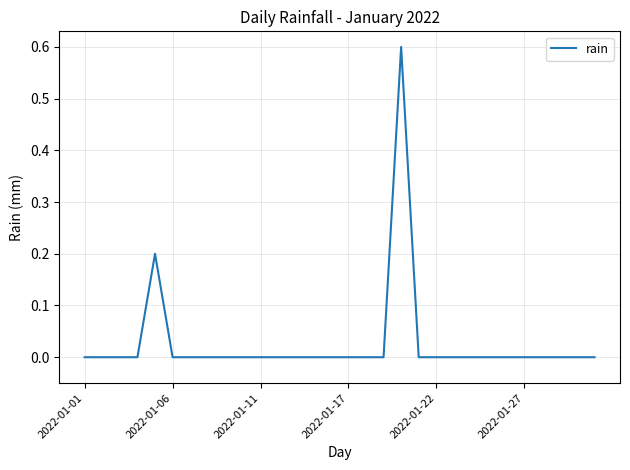

Reading right to left, transcribe all the data shown in this chart.

0.0	0.0	0.0	0.0	0.0	0.0	0.0	0.0	0.0	0.0	0.0	0.6	0.0	0.0	0.0	0.0	0.0	0.0	0.0	0.0	0.0	0.0	0.0	0.0	0.0	0.2	0.0	0.0	0.0	0.0